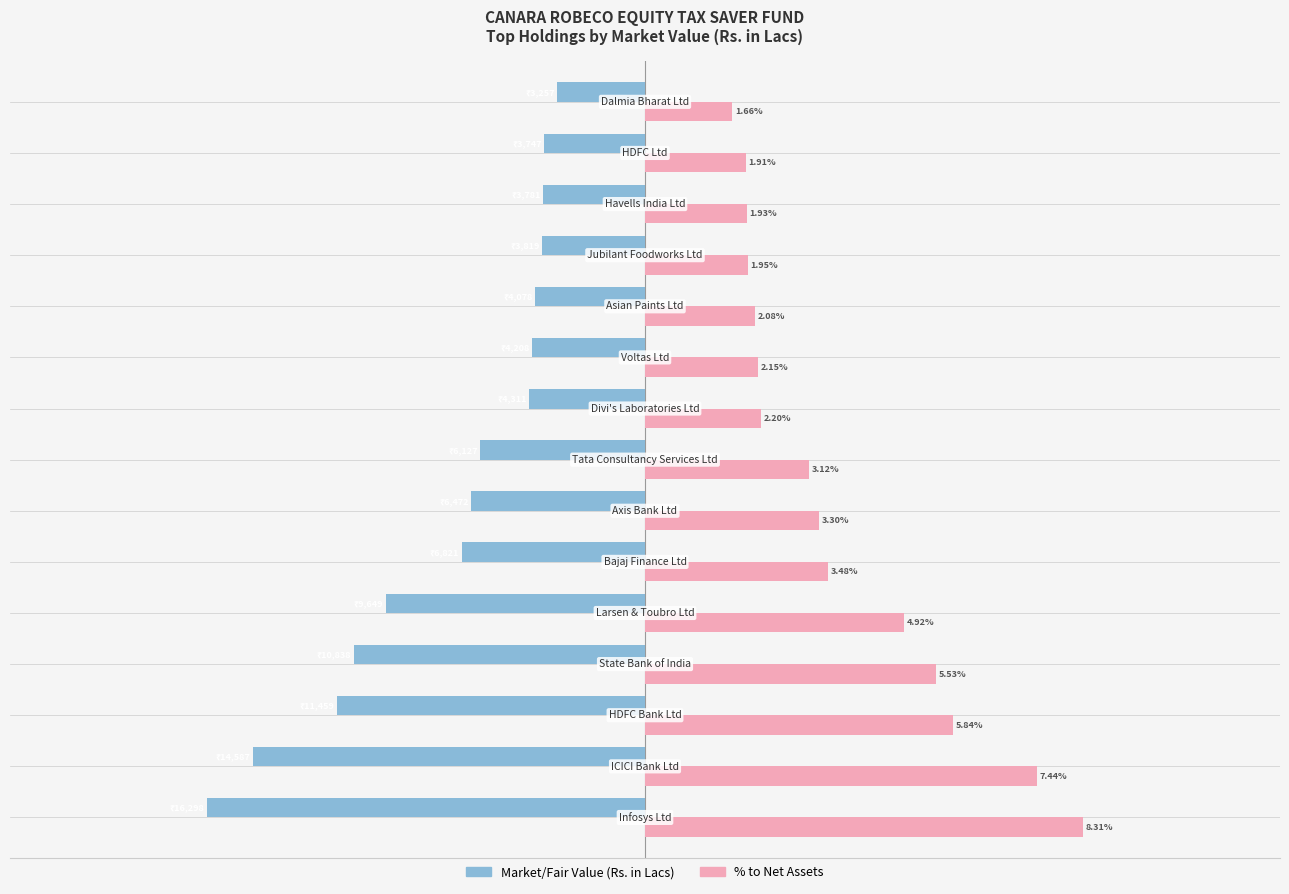

List the series in order of their overall mean, highest first.

% to Net Assets, Market/Fair Value (Rs. in Lacs)